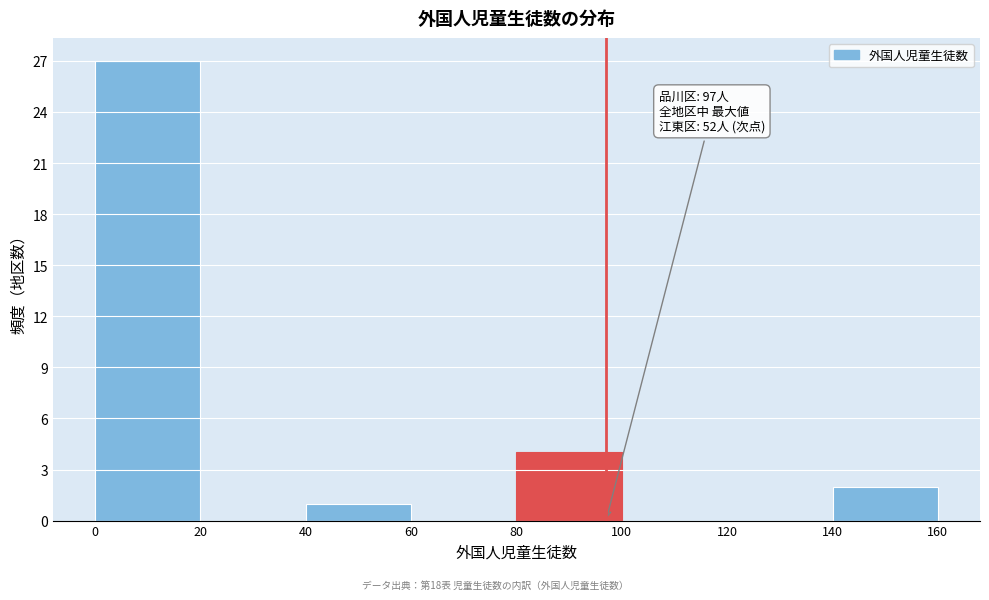

Which range on the x-axis has the tallest bar?

0 to 20